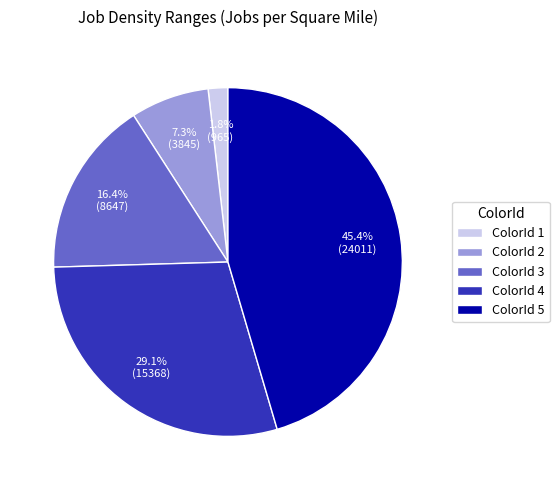

Which slice is the smallest?

ColorId 1